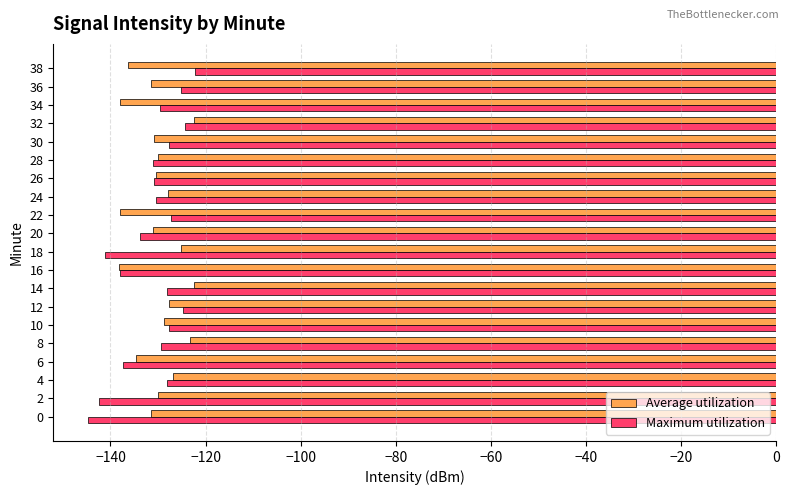

What is the difference between the Average utilization values at 2 and 14?

7.5